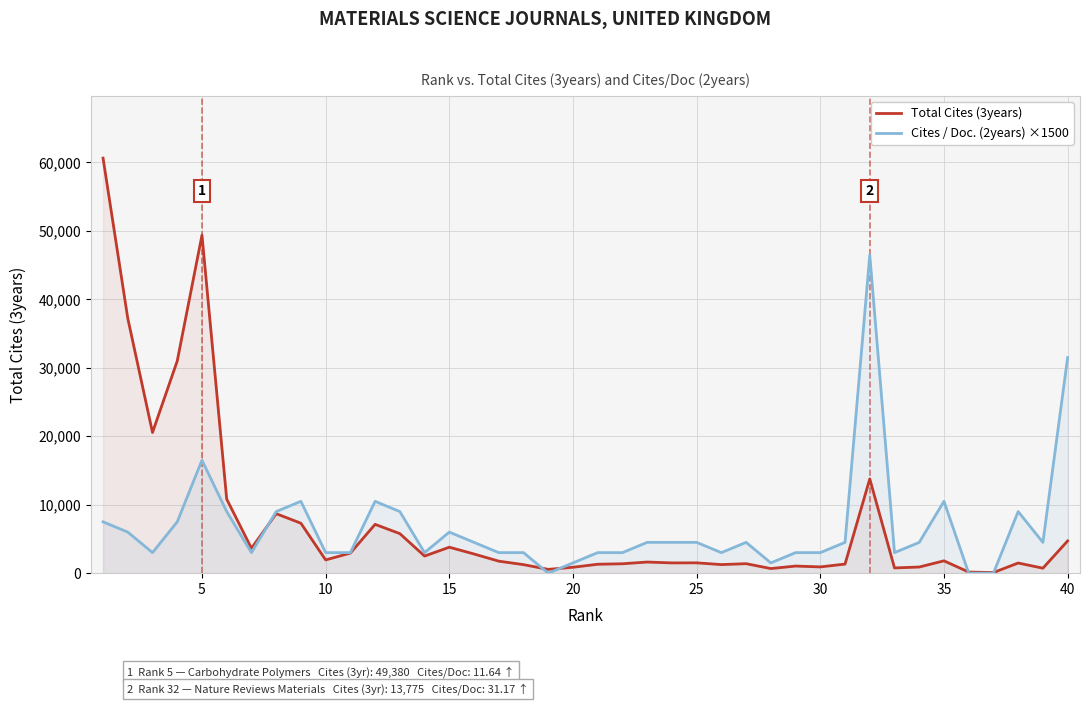

At 35, list the series in order from smallest to largest.

Total Cites (3years), Cites / Doc. (2years) ×1500